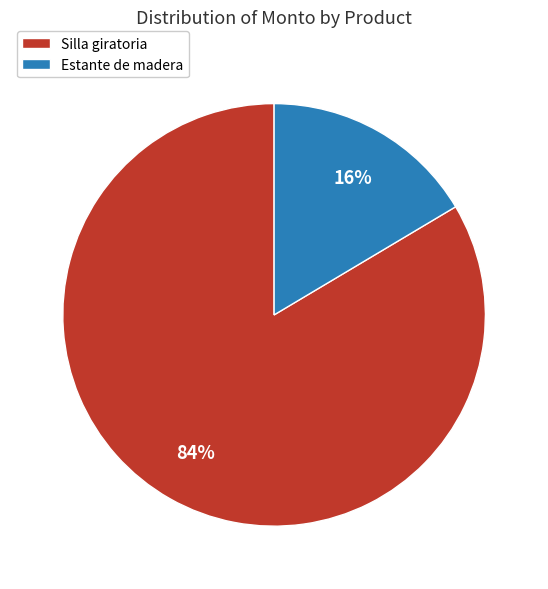

Between Estante de madera and Silla giratoria, which is larger?

Silla giratoria